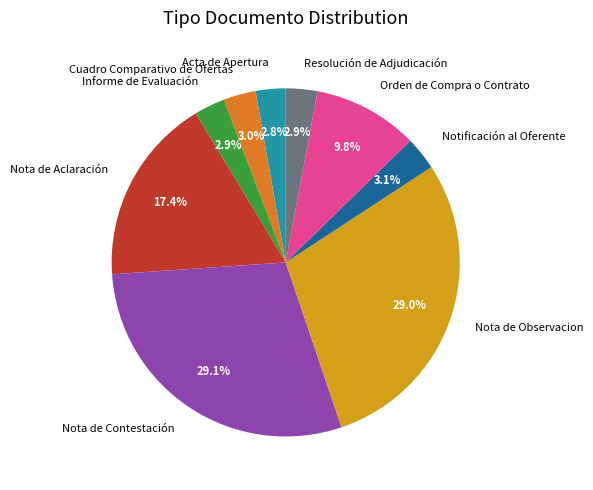

Is there a majority slice in this chart?

No